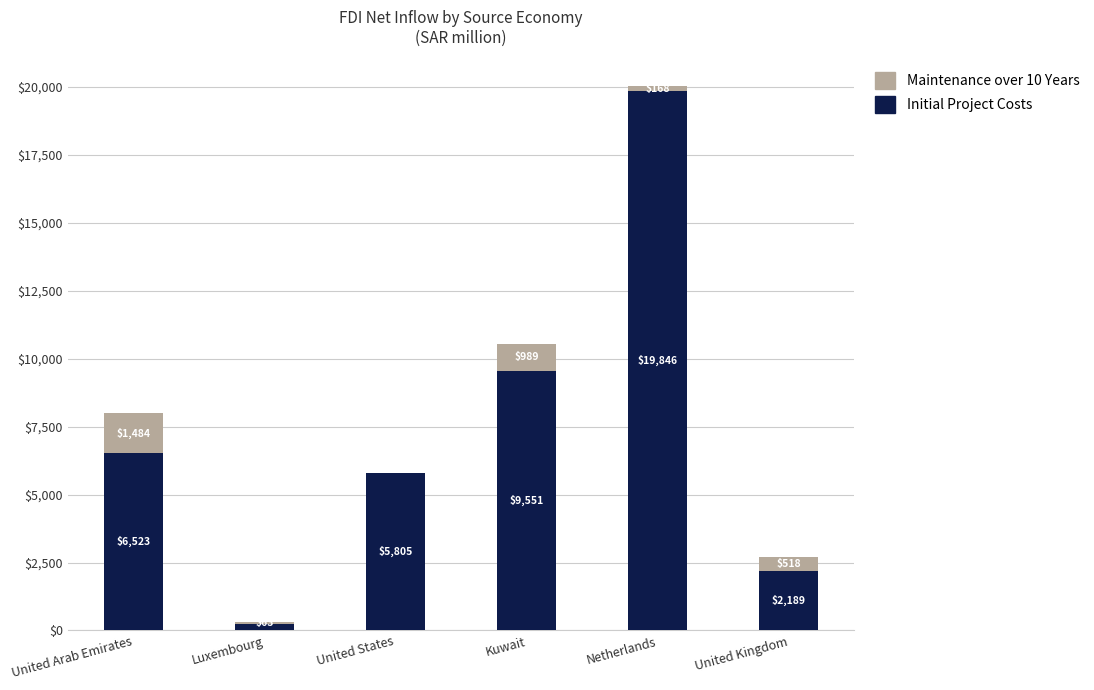

The Initial Project Costs series shows 4196.8 at Kuwait. True or false?

False